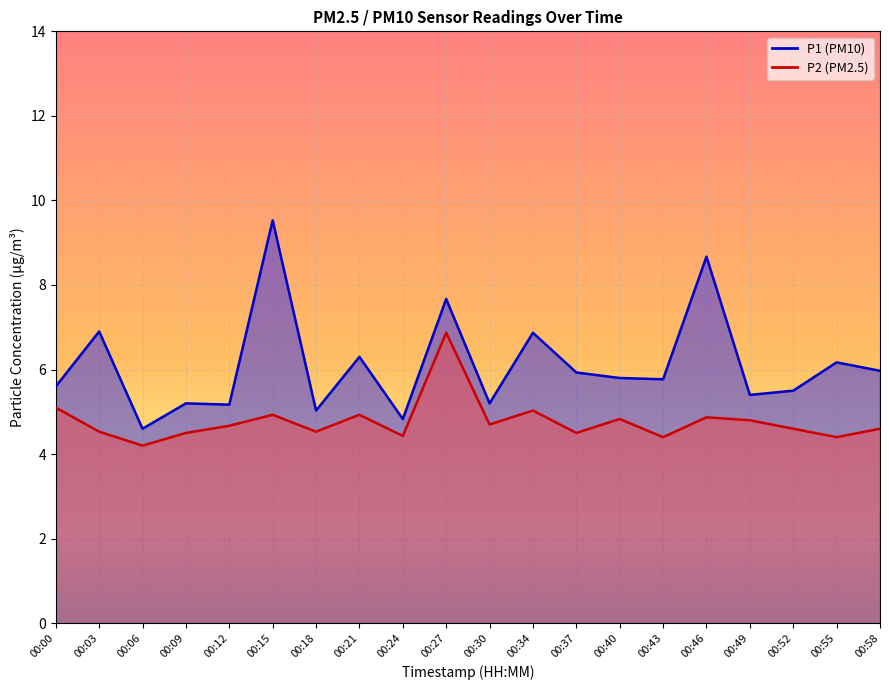

What is the highest value of the P2 series?

6.9